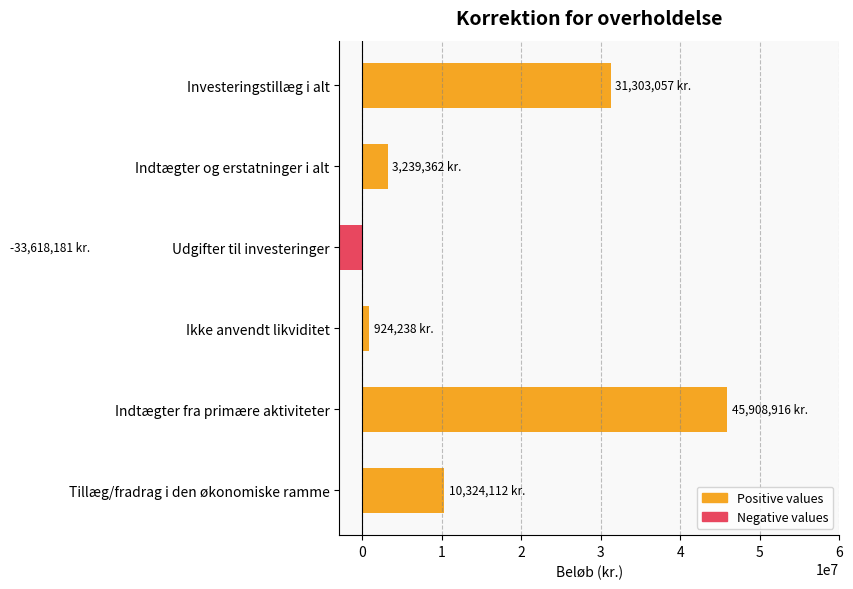

What is the difference between the maximum and minimum values?

79527097.0